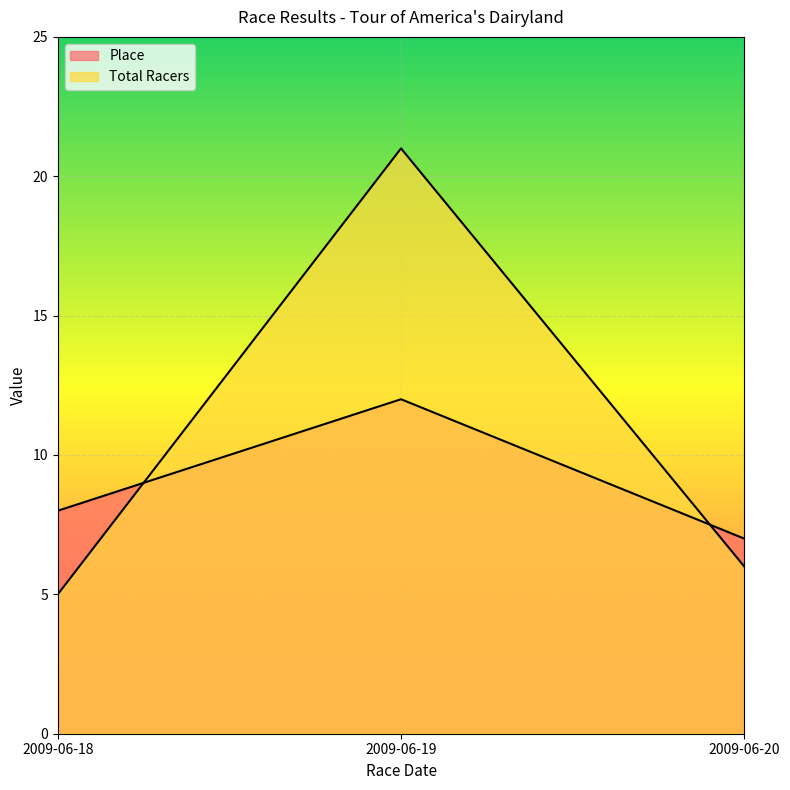

Which has a higher value, 2009-06-18 or 2009-06-20?

2009-06-18